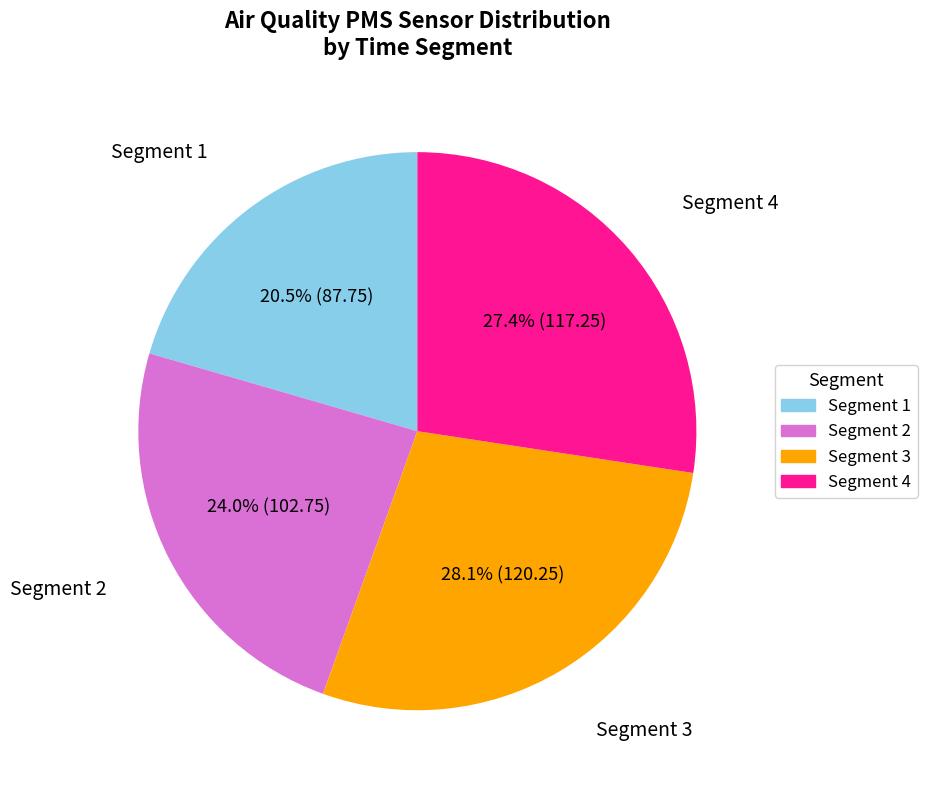

To the nearest percent, what is the difference between the largest and smallest slice percentages?

8%